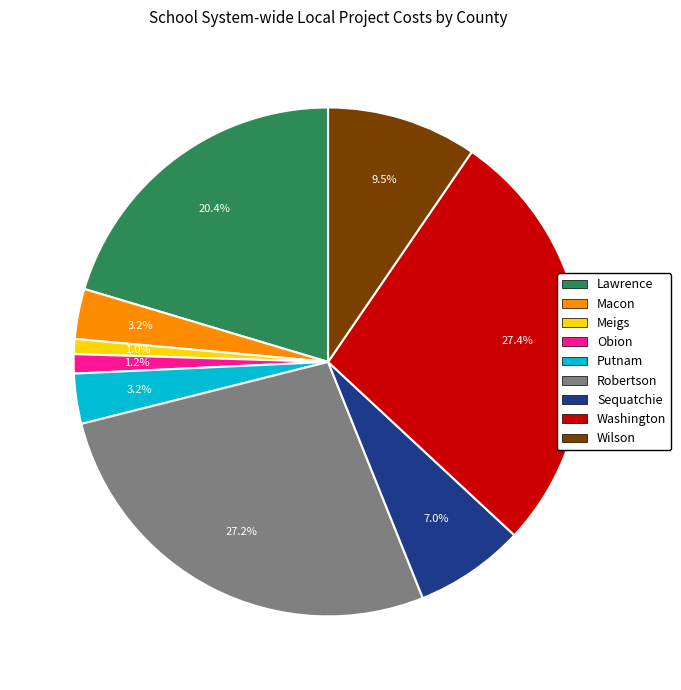

Is there a majority slice in this chart?

No